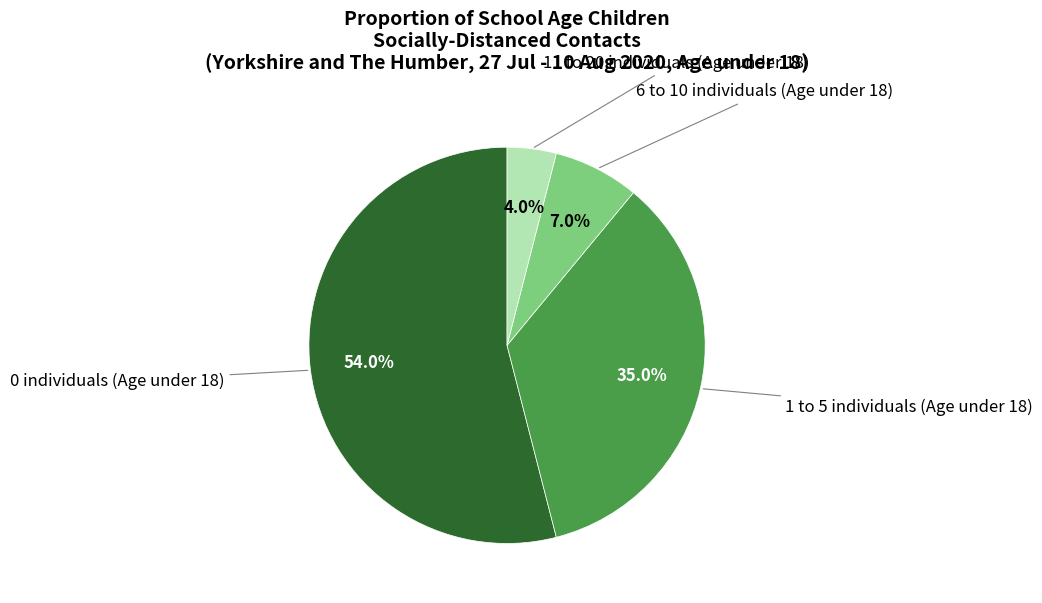

To the nearest percent, what is the average slice percentage?

25%